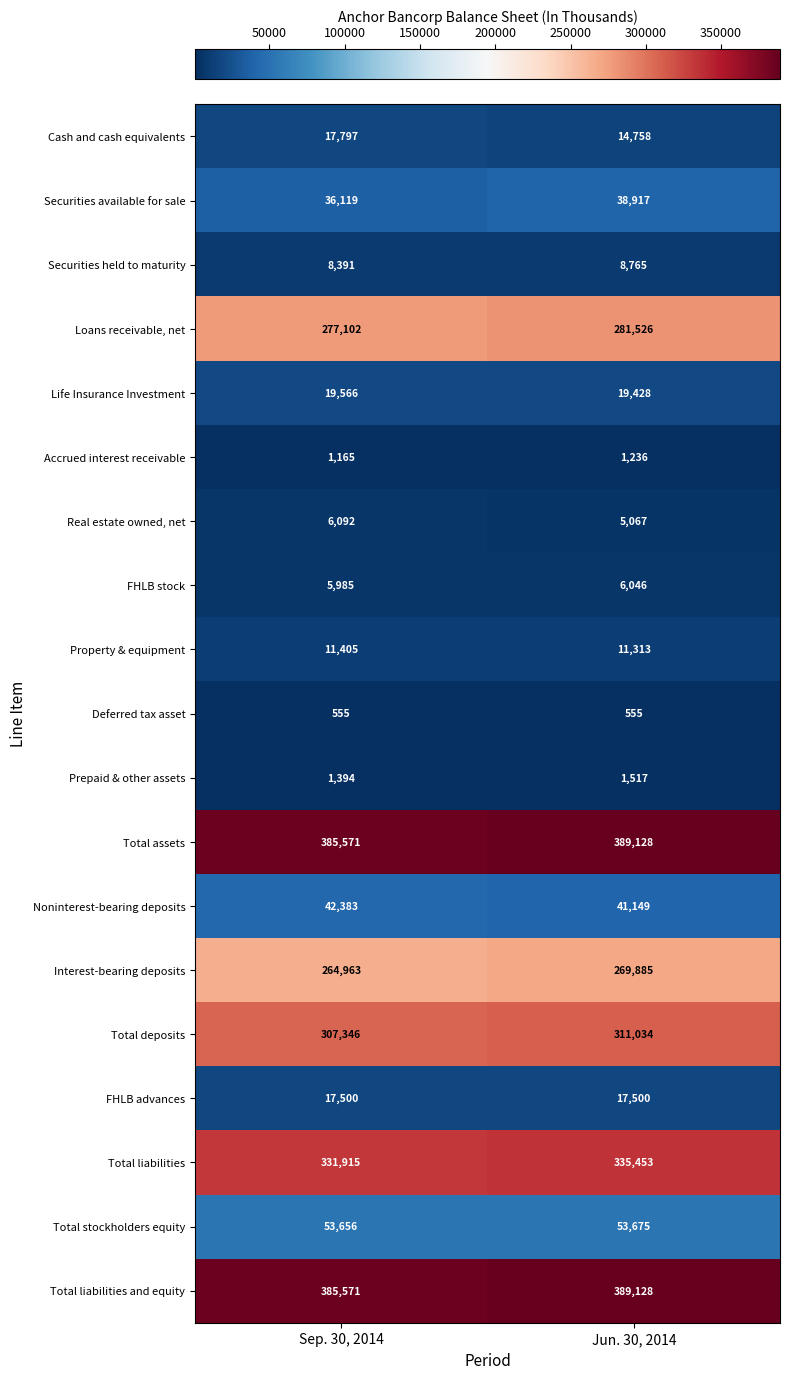

What is the smallest value displayed?

555